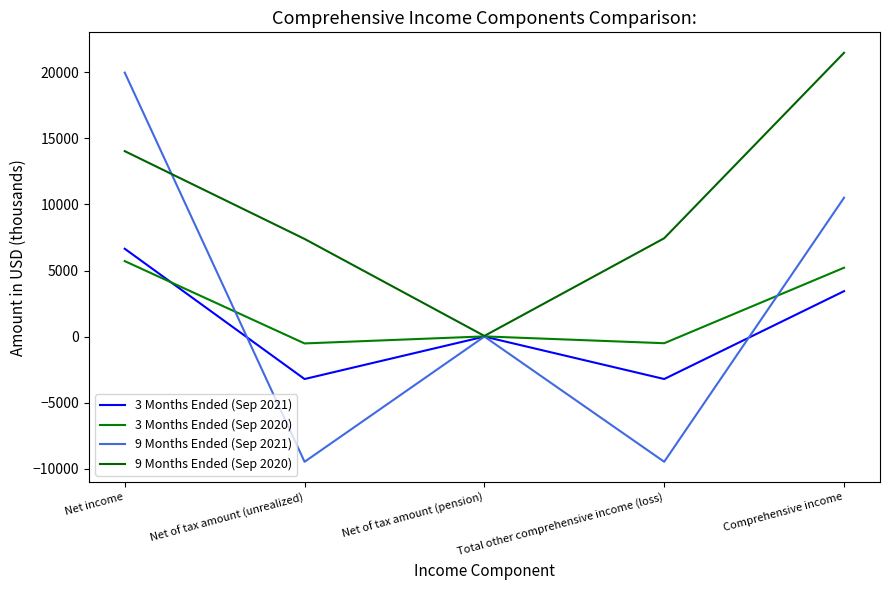

Reading left to right, extract all data points from this chart.

3 Months Ended (Sep 2021): 6646	-3209	1	-3208	3438
3 Months Ended (Sep 2020): 5711	-516	16	-500	5211
9 Months Ended (Sep 2021): 19971	-9469	2	-9467	10504
9 Months Ended (Sep 2020): 14029	7389	52	7441	21470